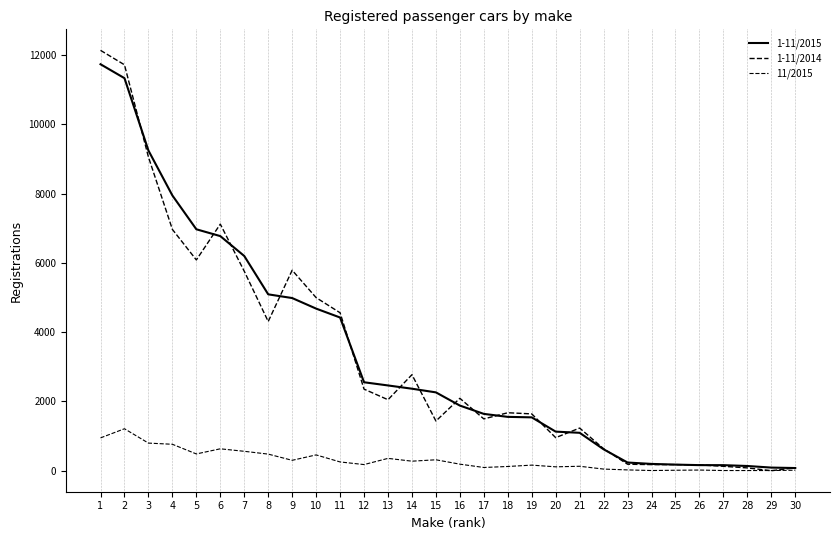

Reading left to right, list all the values displayed in this chart.

1-11/2015: 1=11733	2=11331	3=9243	4=7945	5=6969	6=6772	7=6198	8=5091	9=4984	10=4679	11=4422	12=2553	13=2461	14=2367	15=2261	16=1880	17=1640	18=1554	19=1540	20=1128	21=1094	22=618	23=236	24=196	25=176	26=161	27=160	28=136	29=90	30=77
1-11/2014: 1=12134	2=11717	3=9056	4=6965	5=6084	6=7118	7=5758	8=4307	9=5787	10=4996	11=4559	12=2355	13=2049	14=2772	15=1434	16=2090	17=1495	18=1673	19=1640	20=954	21=1231	22=634	23=187	24=176	25=176	26=167	27=127	28=81	29=0	30=83
11/2015: 1=947	2=1211	3=797	4=763	5=484	6=632	7=560	8=479	9=300	10=456	11=253	12=177	13=356	14=275	15=315	16=189	17=93	18=122	19=161	20=112	21=128	22=47	23=23	24=5	25=13	26=19	27=5	28=5	29=5	30=14